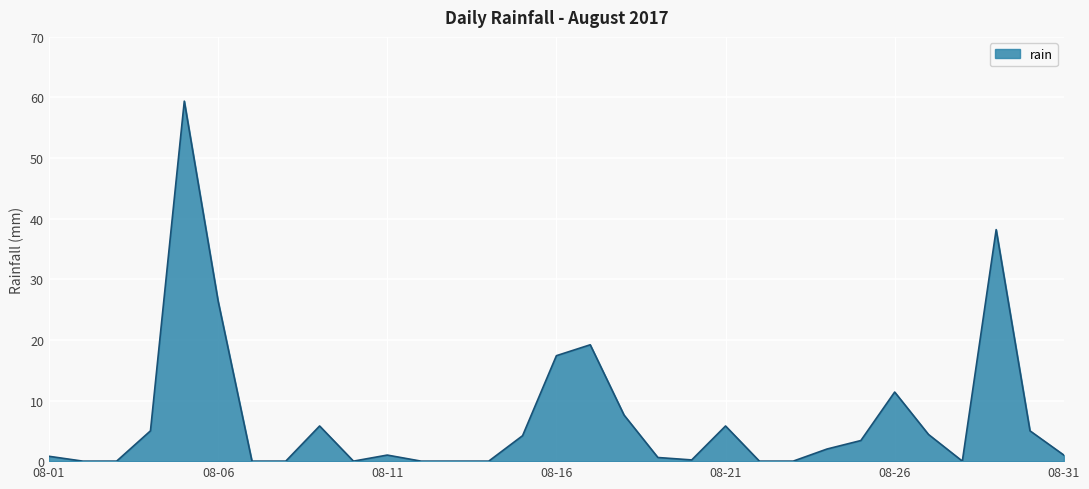

What is the difference between the maximum and minimum values?

59.4